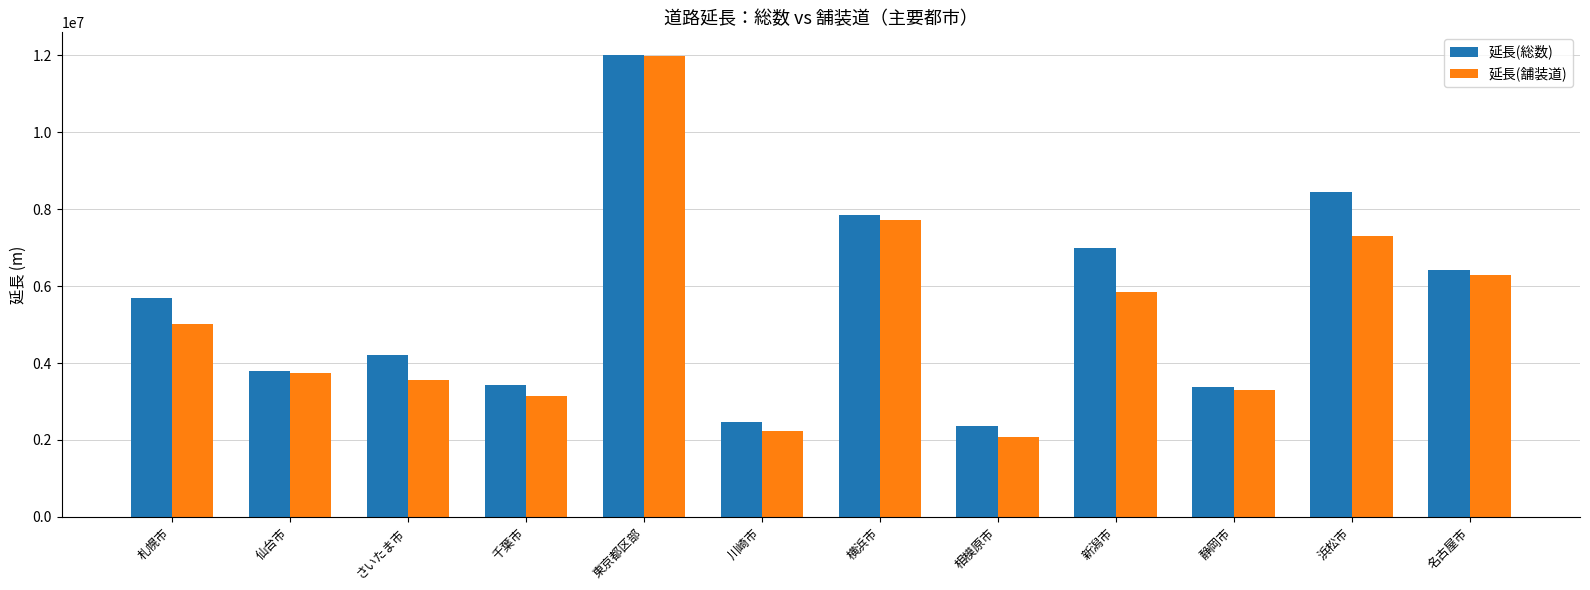

What are all the series names shown in the legend?

延長(総数), 延長(舗装道)